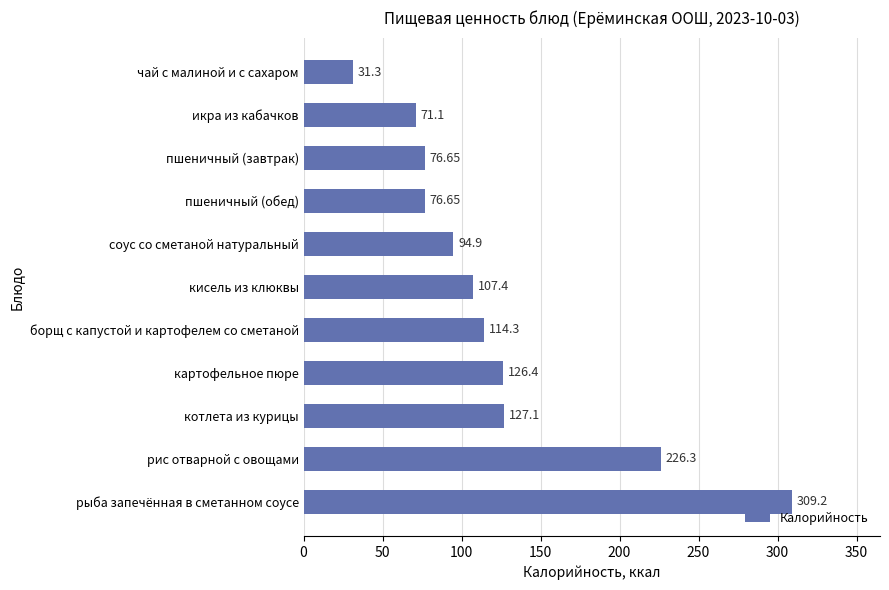

Which label corresponds to the largest value in the chart?

рыба запечённая в сметанном соусе